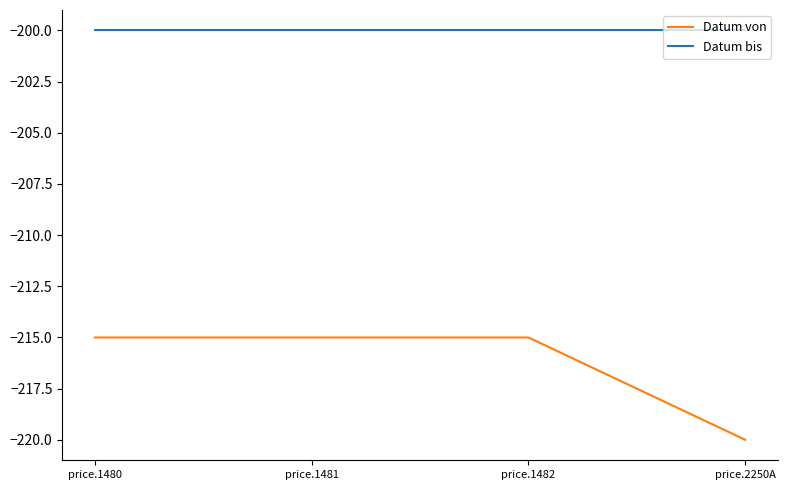

Does the chart have visible grid lines?

No